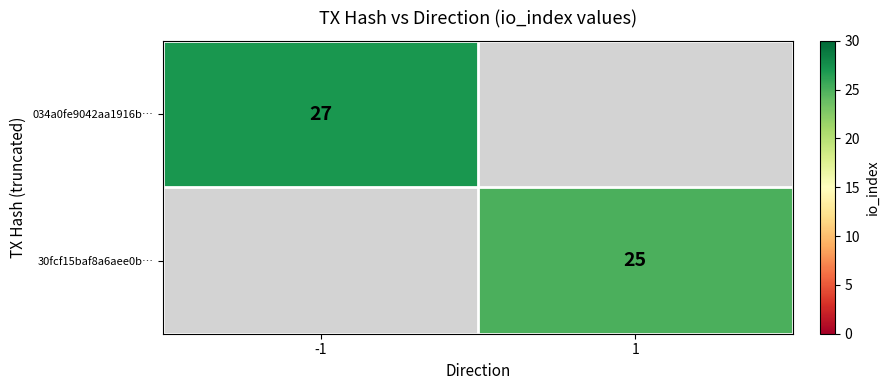

The 30fcf15baf8a6aee0b… series shows 25 at 1. True or false?

True